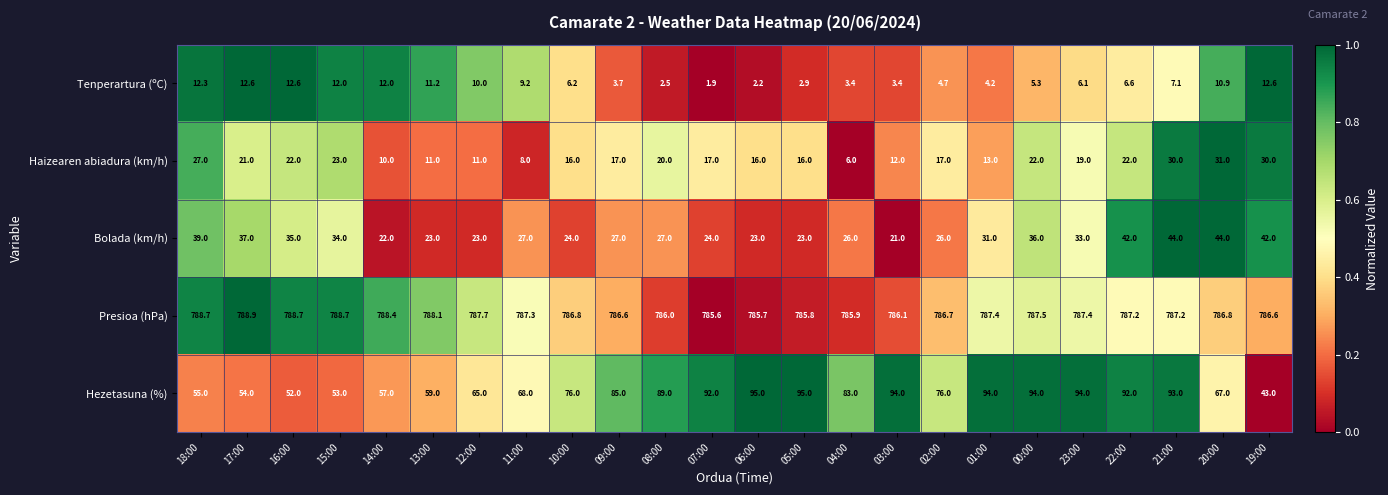

The value of Haizearen abiadura (km/h) at 03:00 is 12.0. True or false?

True